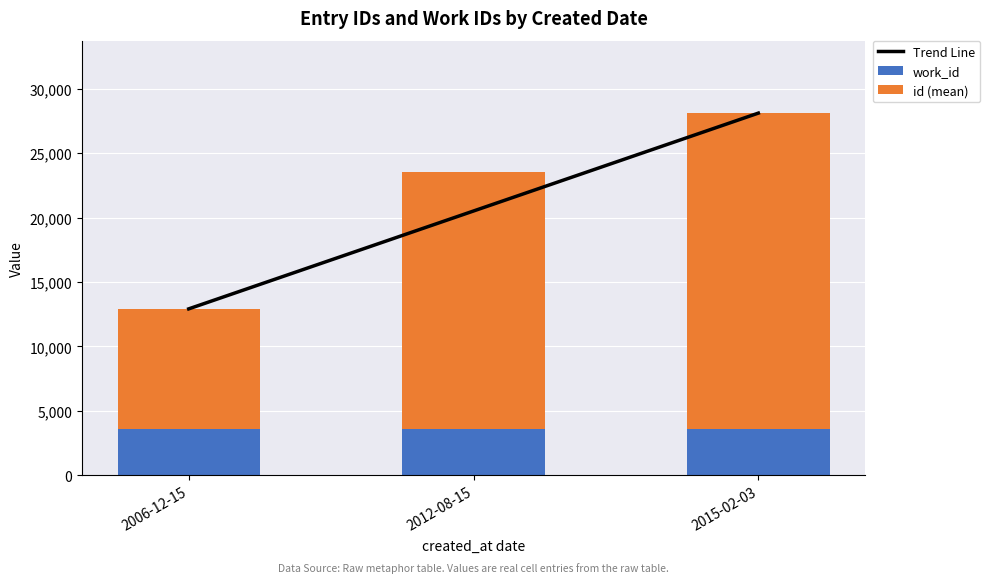

Read the Trend Line value at 2006-12-15.

12915.4